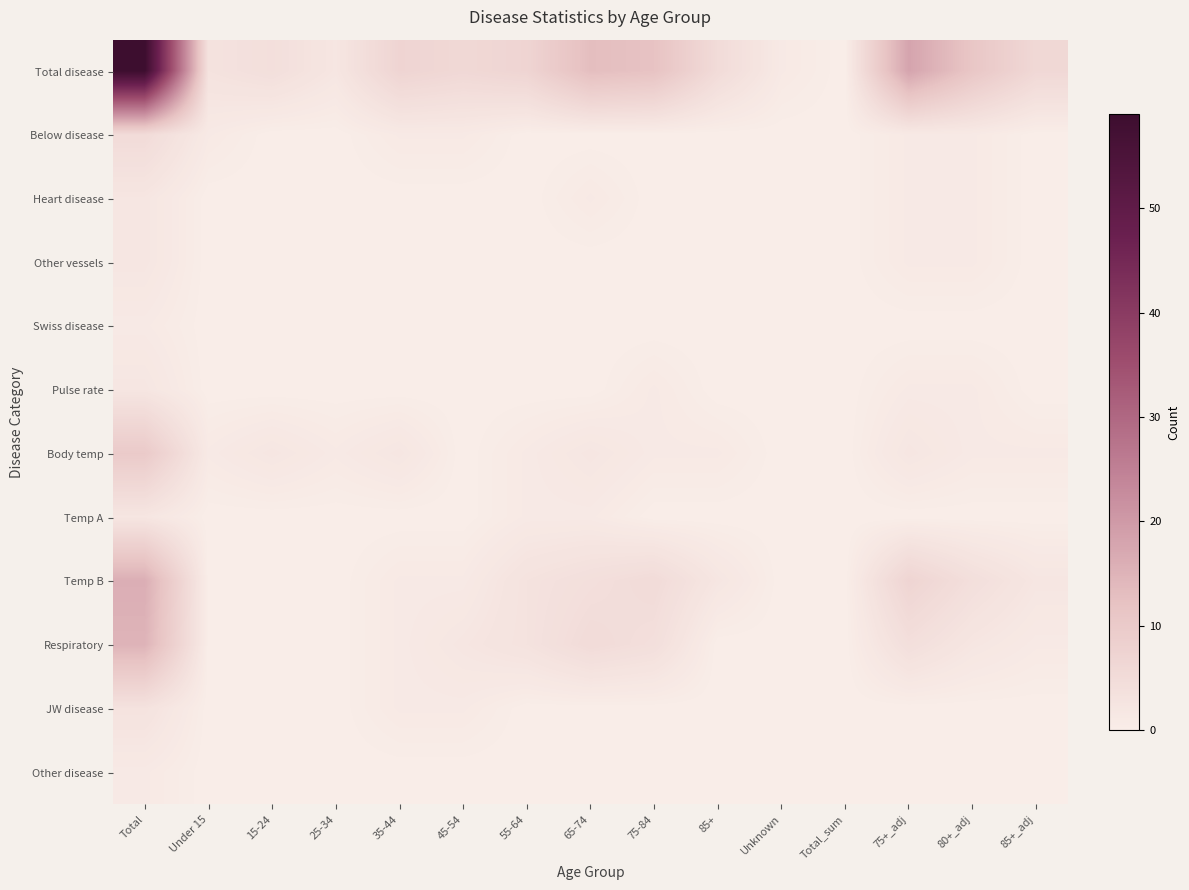

At which category is the sum across all series the highest?

Total